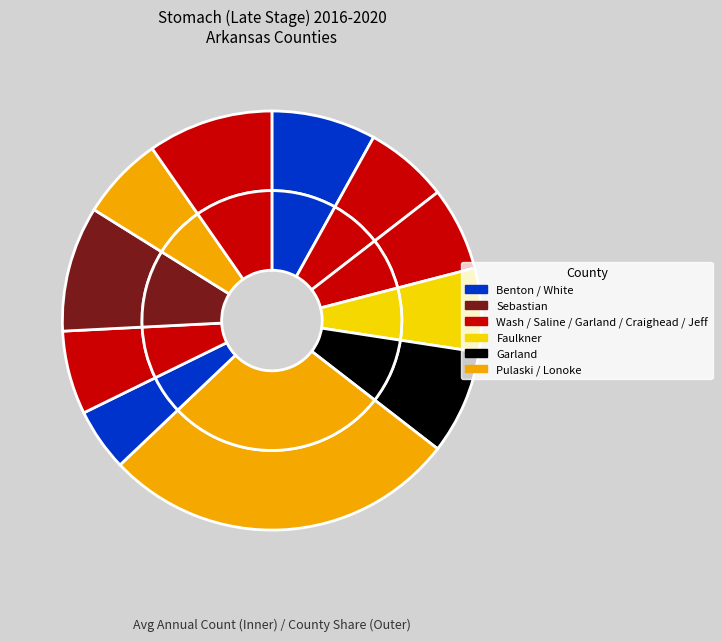

Combined, what portion of the pie is Benton County and White County?

12.9%